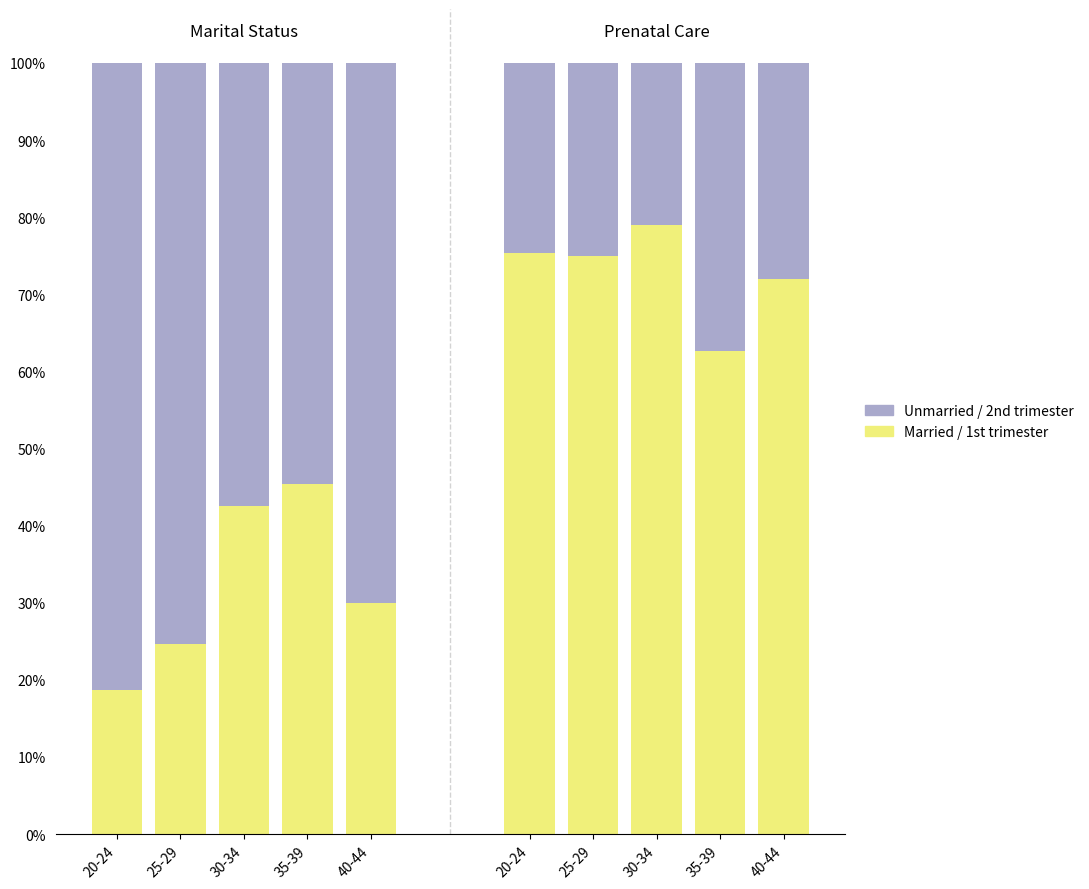

What is the label of the 3rd bar from the right?

30-34